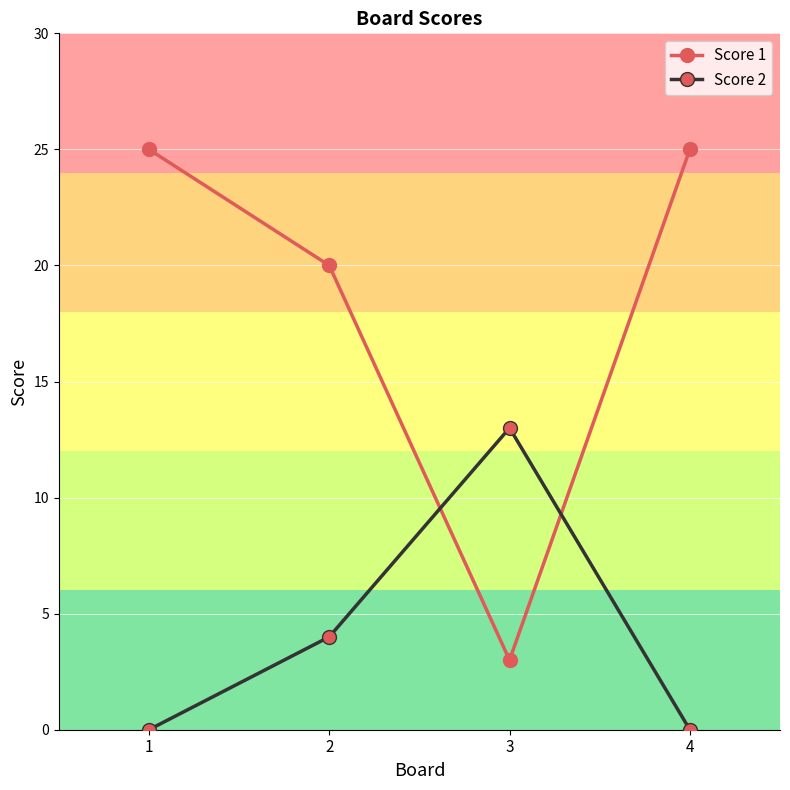

How many lines are shown in the chart?

2